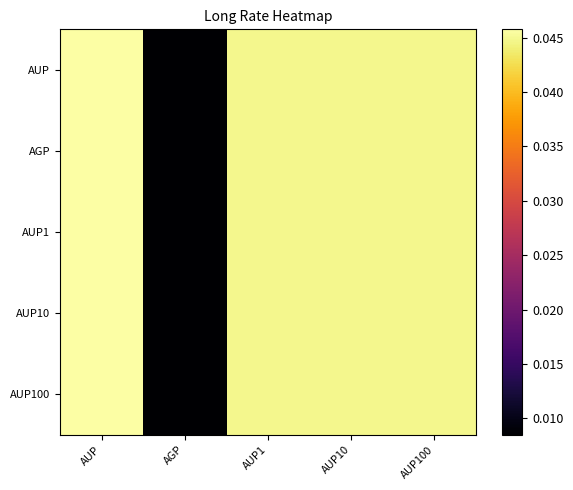

List the series in order of their peak value, lowest first.

AUP, AGP, AUP1, AUP10, AUP100